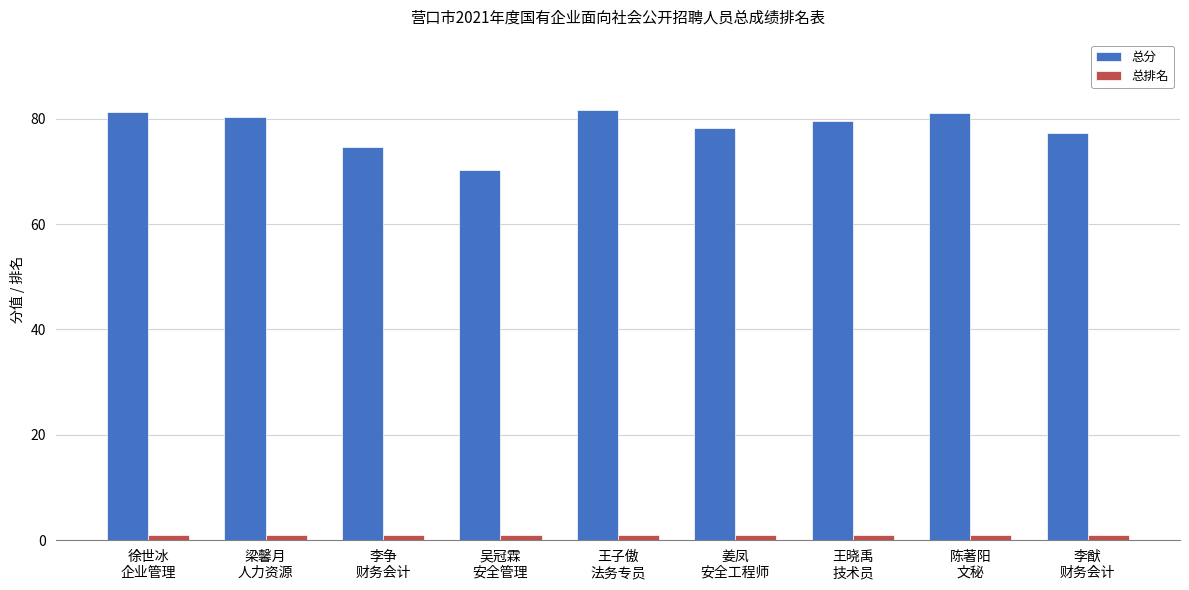

What position from the left is 梁馨月
人力资源?

2